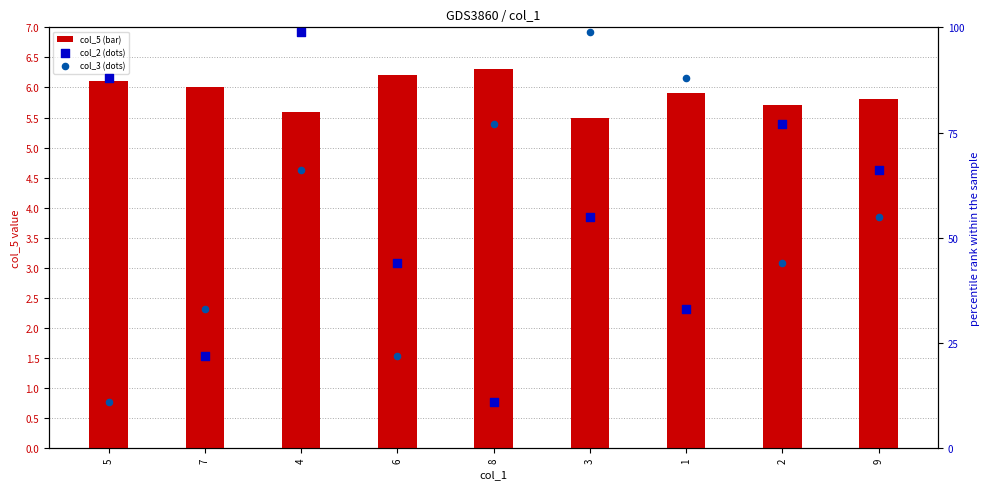

Which series reaches the minimum Y coordinate?

col_5 (bar)